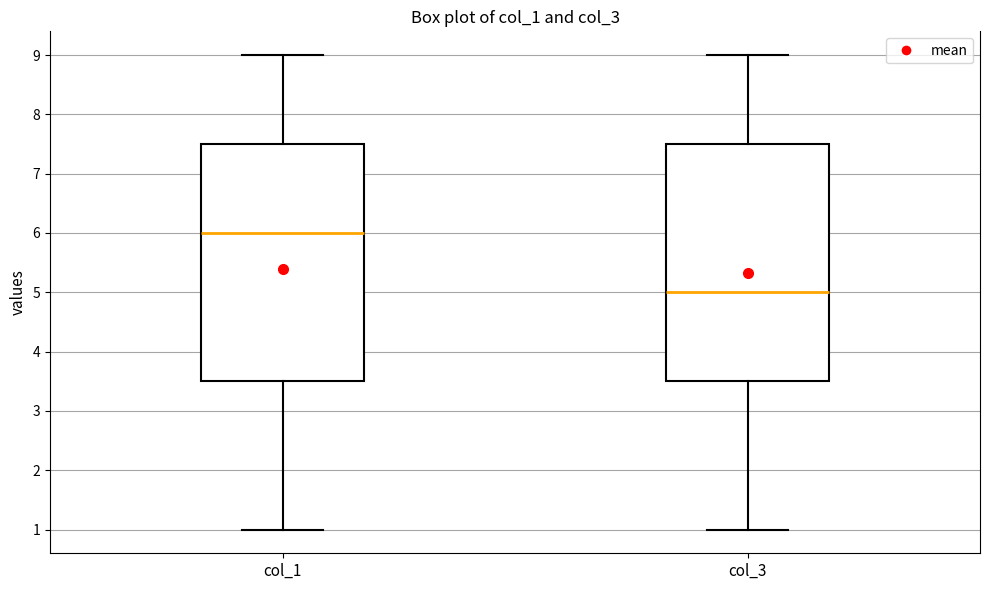

Which box has the lowest median line?

col_3